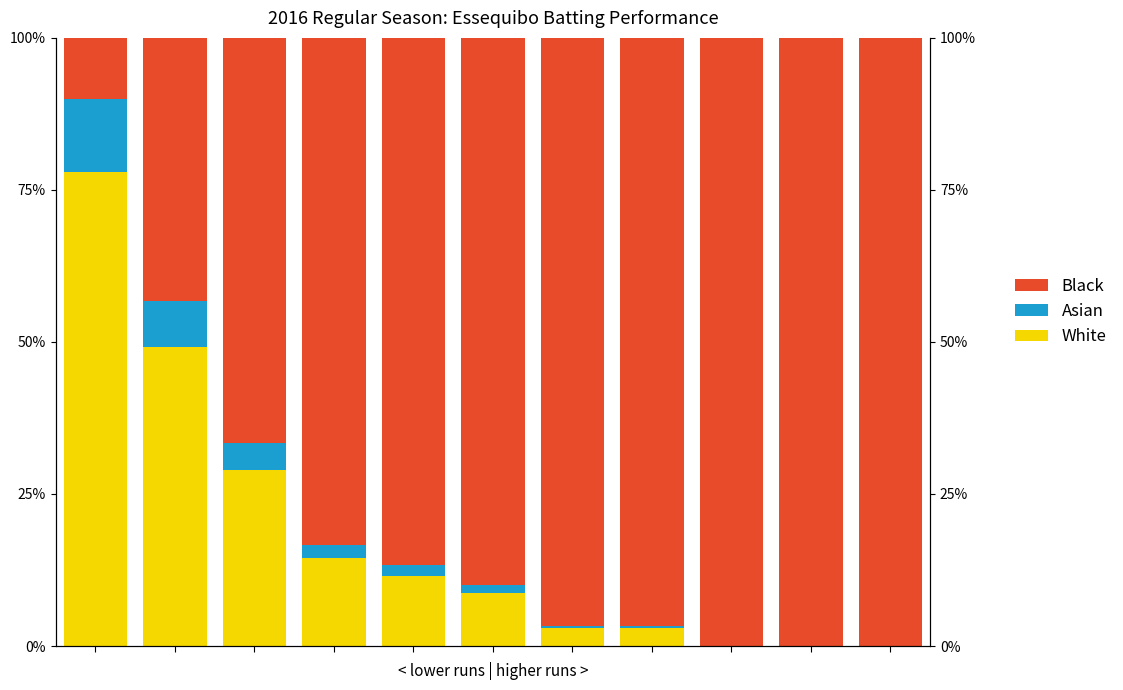

What is the total value across all series at 5?

100.0